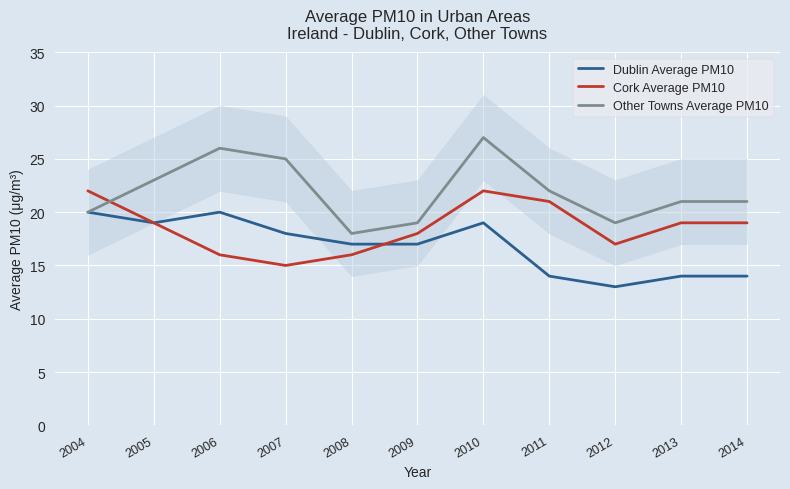

Which series has the largest range (max minus min)?

Other Towns Average PM10